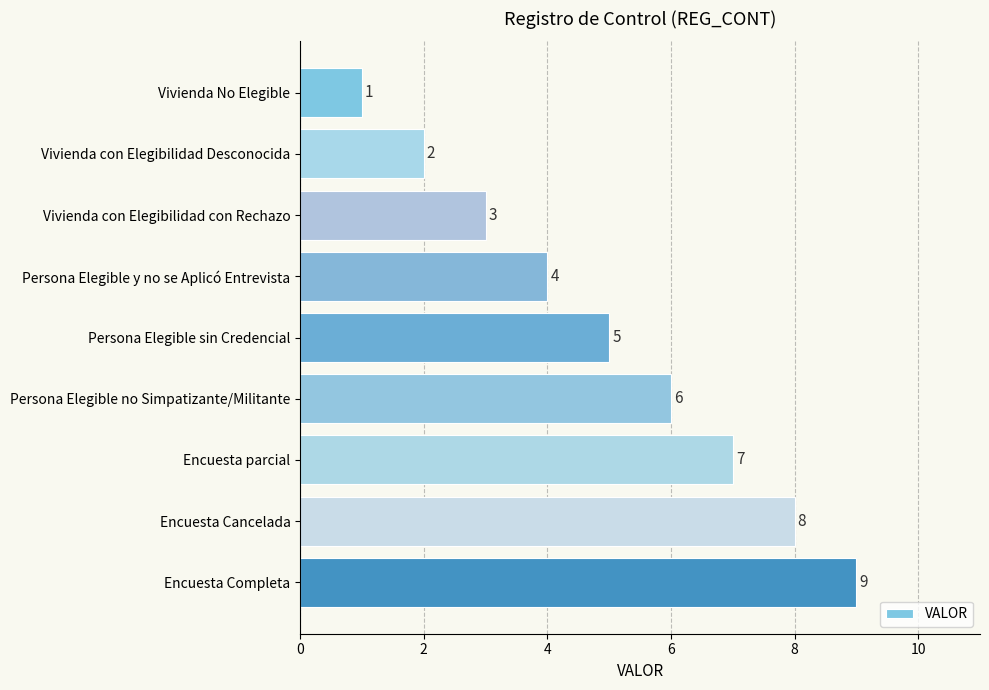

At which label is the value closest to 5?

Persona Elegible sin Credencial